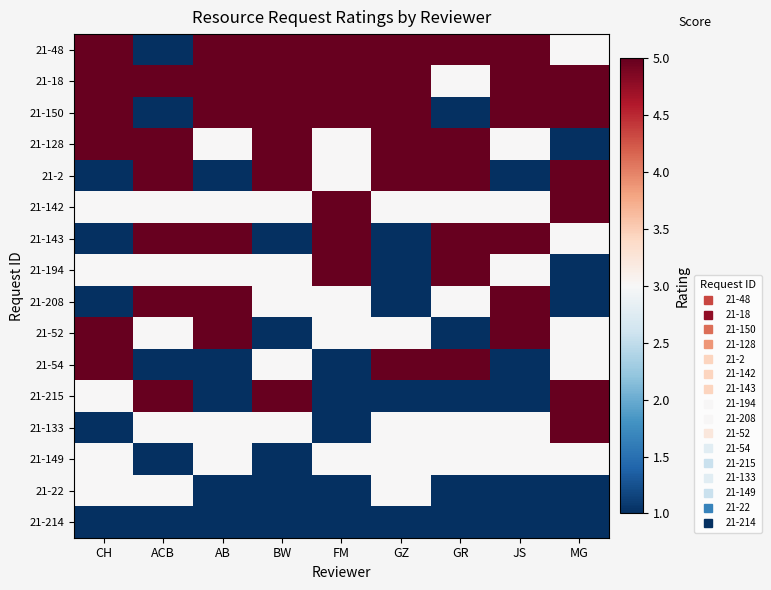

Reading left to right, list all the values displayed in this chart.

21-48: CH=5	ACB=1	AB=5	BW=5	FM=5	GZ=5	GR=5	JS=5	MG=3
21-18: CH=5	ACB=5	AB=5	BW=5	FM=5	GZ=5	GR=3	JS=5	MG=5
21-150: CH=5	ACB=1	AB=5	BW=5	FM=5	GZ=5	GR=1	JS=5	MG=5
21-128: CH=5	ACB=5	AB=3	BW=5	FM=3	GZ=5	GR=5	JS=3	MG=1
21-2: CH=1	ACB=5	AB=1	BW=5	FM=3	GZ=5	GR=5	JS=1	MG=5
21-142: CH=3	ACB=3	AB=3	BW=3	FM=5	GZ=3	GR=3	JS=3	MG=5
21-143: CH=1	ACB=5	AB=5	BW=1	FM=5	GZ=1	GR=5	JS=5	MG=3
21-194: CH=3	ACB=3	AB=3	BW=3	FM=5	GZ=1	GR=5	JS=3	MG=1
21-208: CH=1	ACB=5	AB=5	BW=3	FM=3	GZ=1	GR=3	JS=5	MG=1
21-52: CH=5	ACB=3	AB=5	BW=1	FM=3	GZ=3	GR=1	JS=5	MG=3
21-54: CH=5	ACB=1	AB=1	BW=3	FM=1	GZ=5	GR=5	JS=1	MG=3
21-215: CH=3	ACB=5	AB=1	BW=5	FM=1	GZ=1	GR=1	JS=1	MG=5
21-133: CH=1	ACB=3	AB=3	BW=3	FM=1	GZ=3	GR=3	JS=3	MG=5
21-149: CH=3	ACB=1	AB=3	BW=1	FM=3	GZ=3	GR=3	JS=3	MG=3
21-22: CH=3	ACB=3	AB=1	BW=1	FM=1	GZ=3	GR=1	JS=1	MG=1
21-214: CH=1	ACB=1	AB=1	BW=1	FM=1	GZ=1	GR=1	JS=1	MG=1